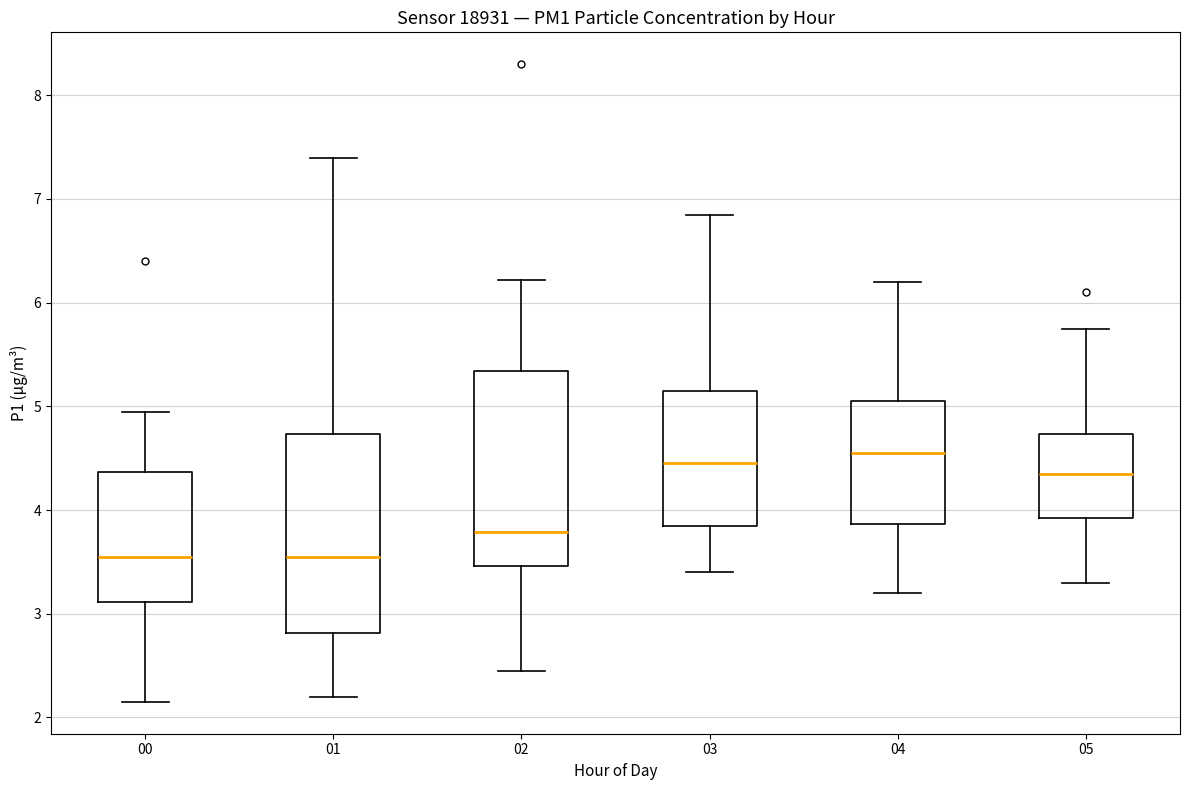

Reading left to right, transcribe this box plot: for each box, give where its median line is, the range the box spans, and where its two whiskers end, as read against the y-axis. The values are not printed on the chart, so give them approximately, as read against the axis.

00: median 3.6, box 3.1 to 4.4, whiskers 2.2 to 5.0
01: median 3.5, box 2.8 to 4.7, whiskers 2.2 to 7.4
02: median 3.8, box 3.5 to 5.3, whiskers 2.5 to 6.2
03: median 4.5, box 3.8 to 5.2, whiskers 3.4 to 6.9
04: median 4.6, box 3.9 to 5.1, whiskers 3.2 to 6.2
05: median 4.4, box 3.9 to 4.7, whiskers 3.3 to 5.8